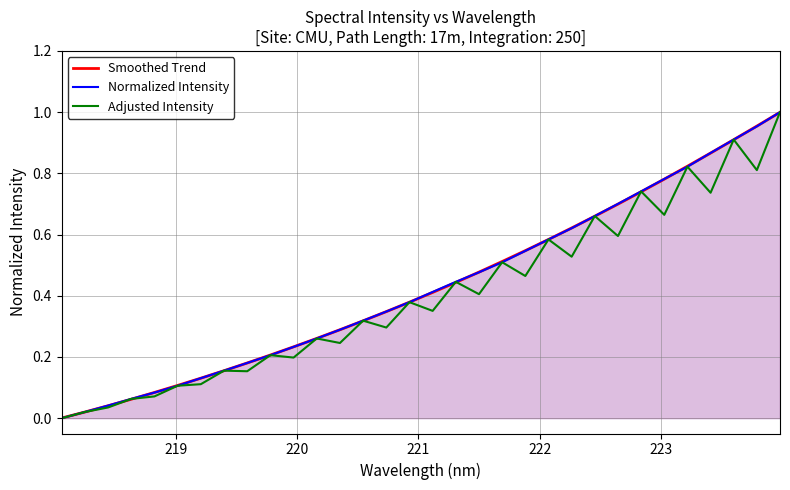

Which series has the largest range (max minus min)?

Normalized Intensity